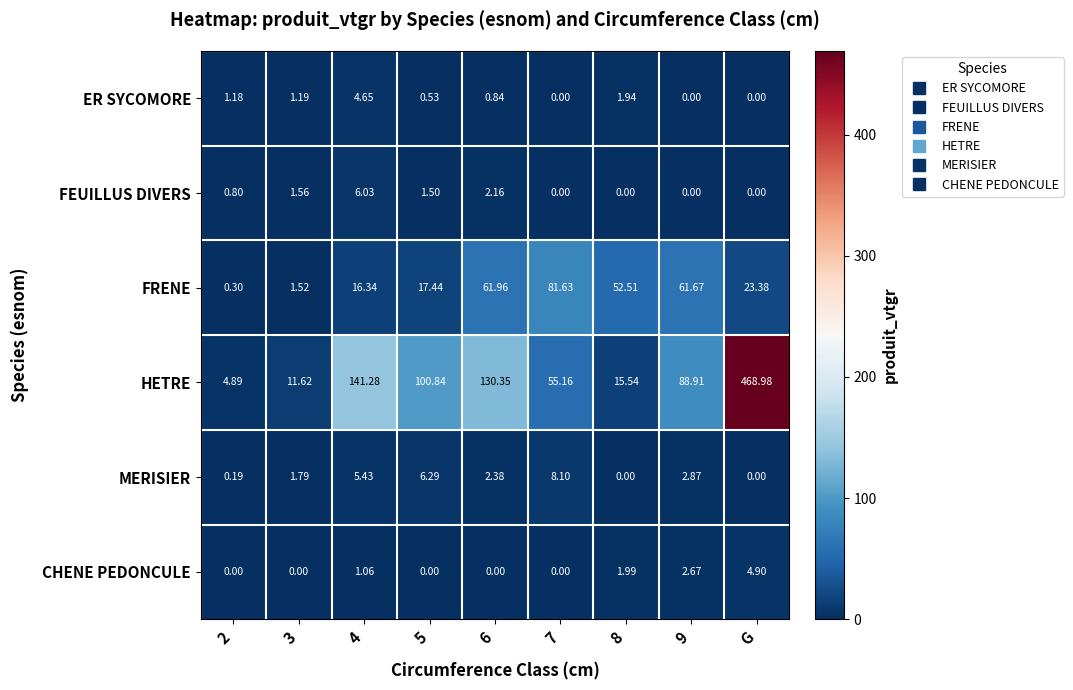

Which category has the highest value across all series?

G